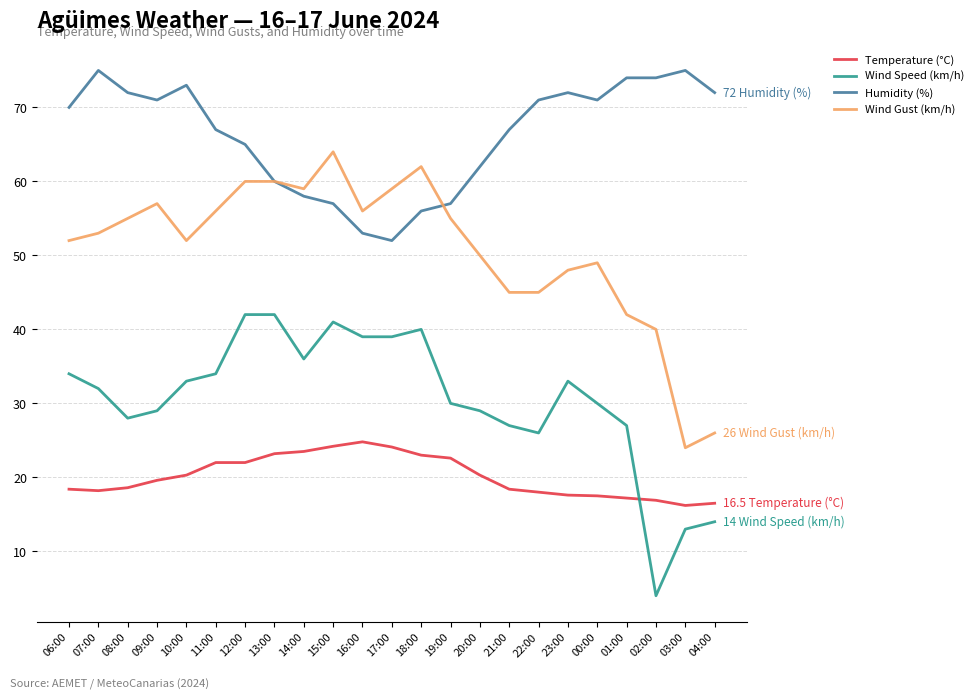

What is the minimum value shown in the chart?

4.0